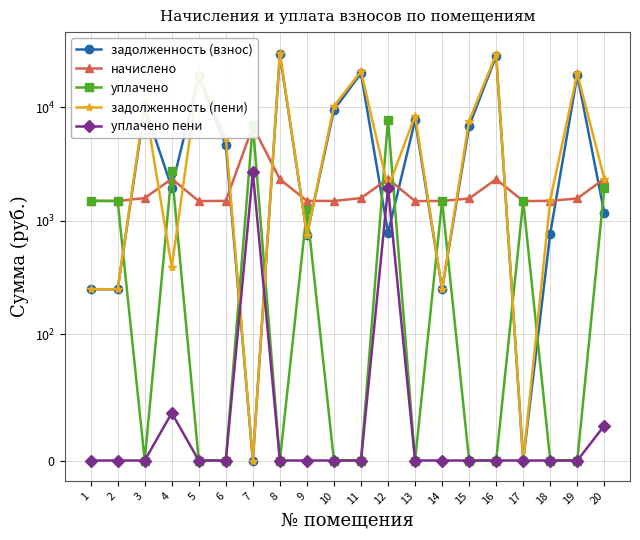

In уплачено пени, how many points are higher than both neighbors (excluding endpoints)?

3